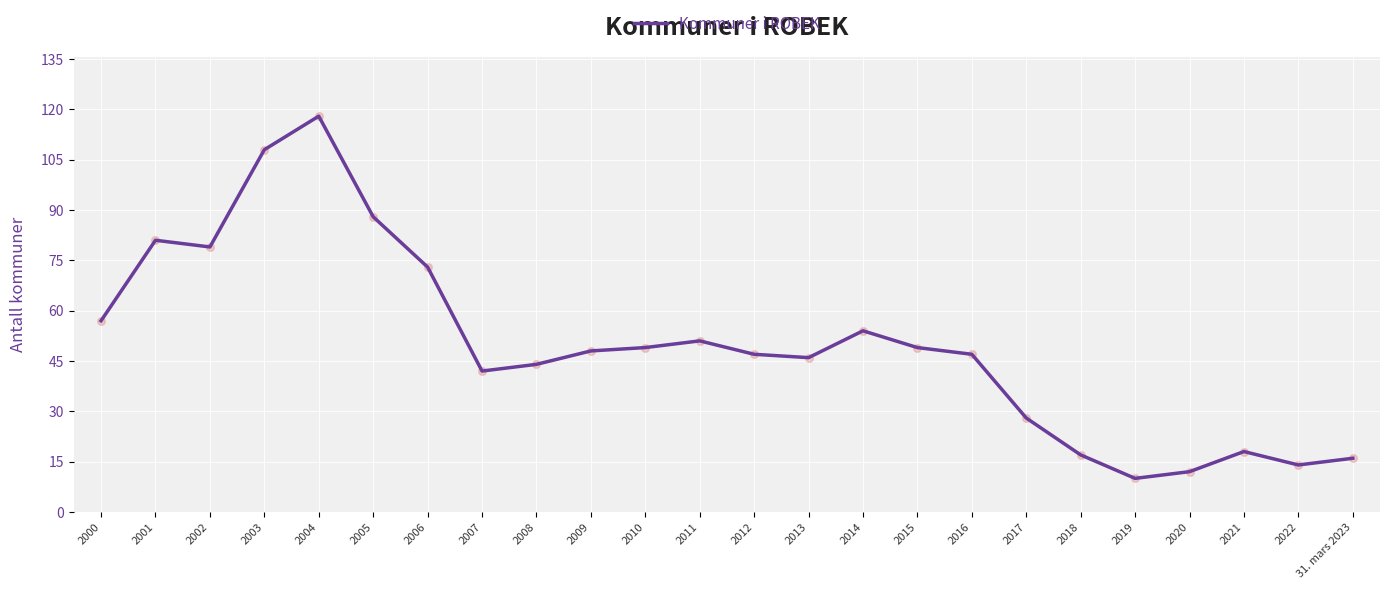

What is the change in value from 2010 to 2018?

-32